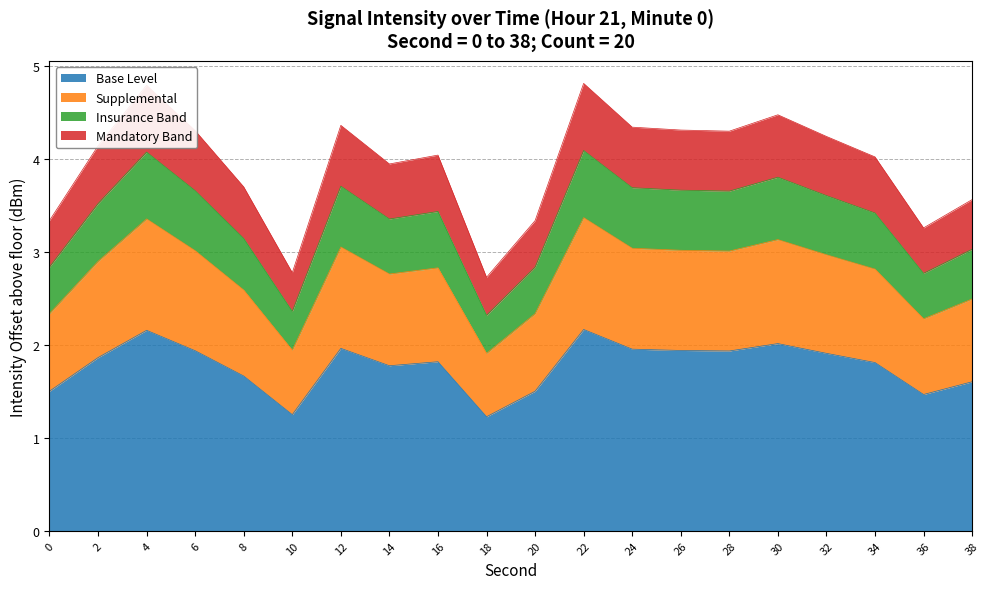

List the labels in order of value, smallest first.

18, 10, 36, 20, 0, 38, 8, 14, 34, 16, 2, 32, 28, 6, 26, 24, 12, 30, 4, 22